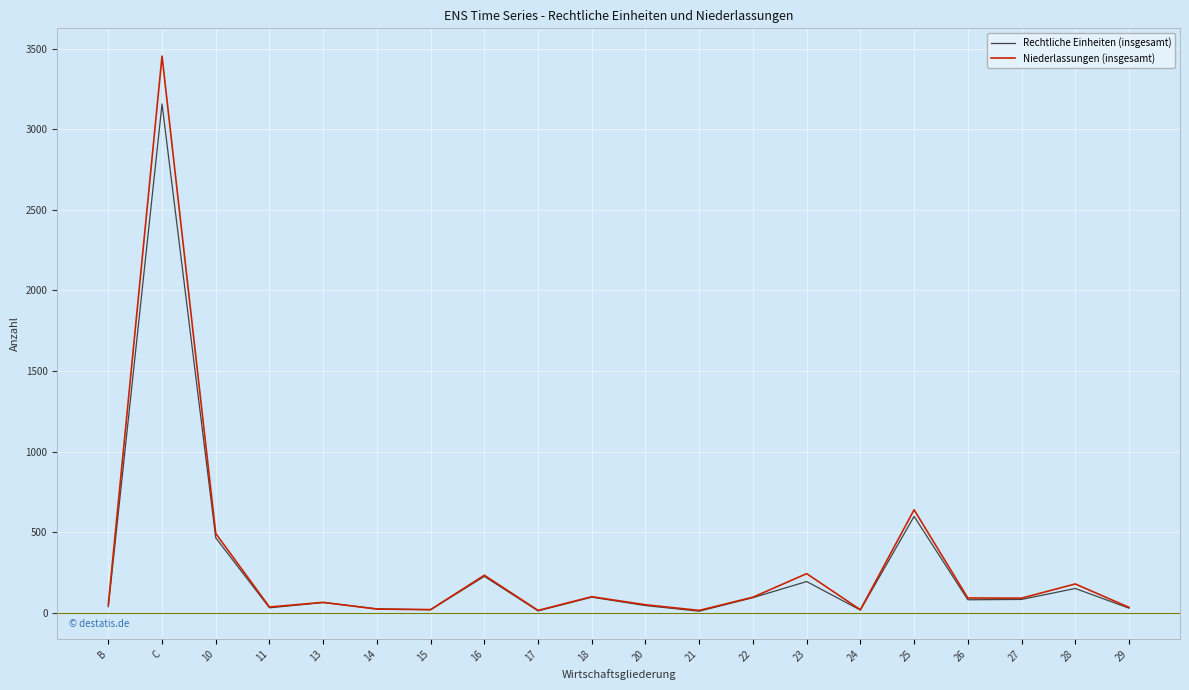

What is the spread (max minus min) of values at C?

297